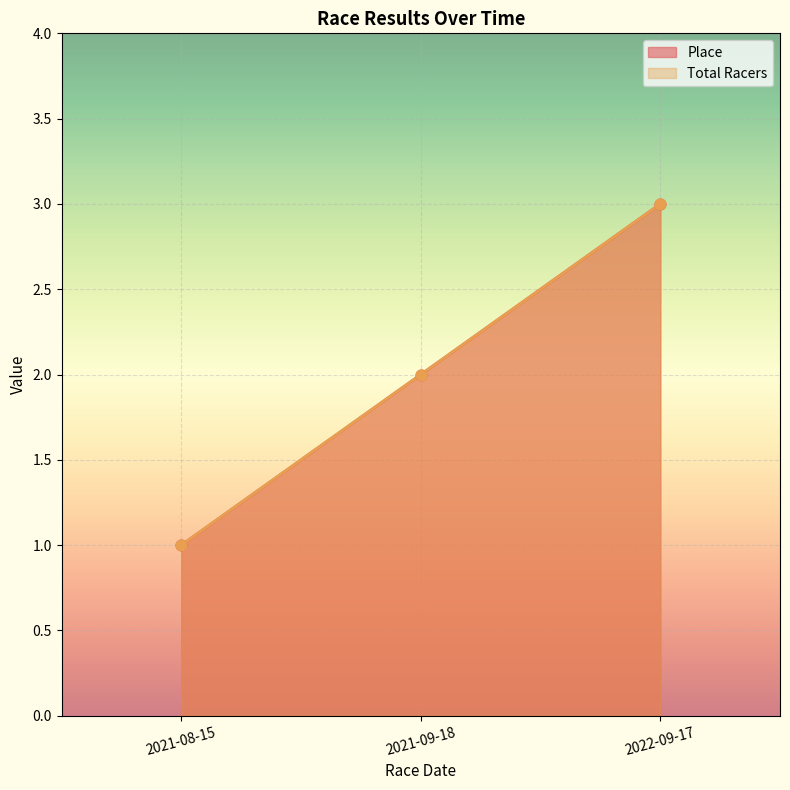

Which series has the largest total across all categories?

Place